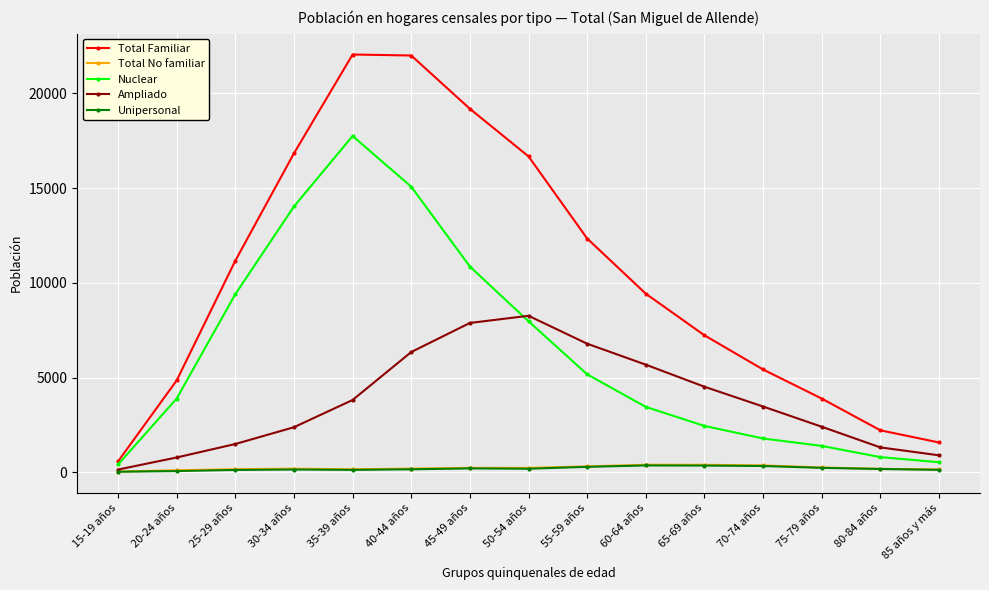

True or false: Ampliado and Nuclear intersect in this chart.

True